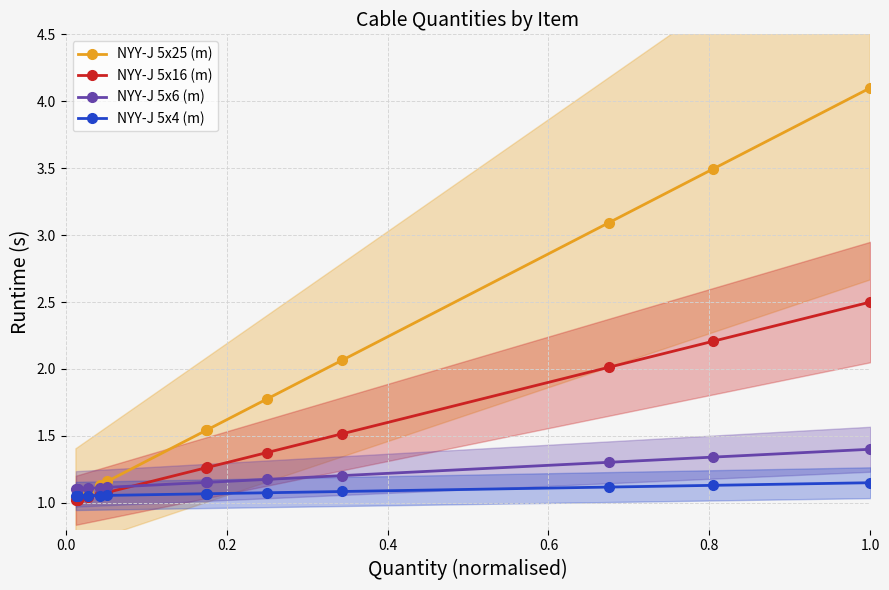

True or false: NYY-J 5x16 (m) and NYY-J 5x25 (m) intersect in this chart.

False